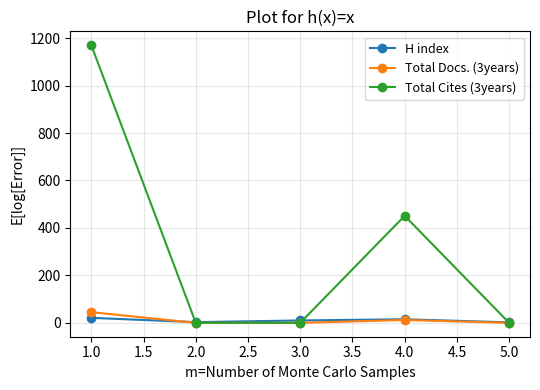

Which series has the widest spread of values?

Total Cites (3years)